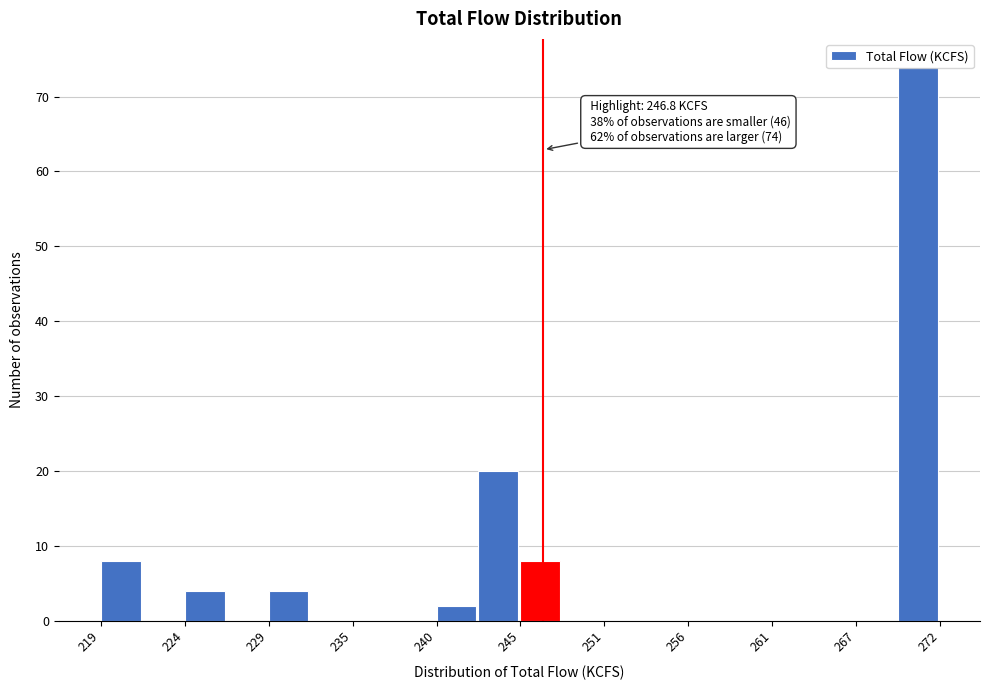

Read against the x-axis, roughly where is the centre of the tallest bar?

270